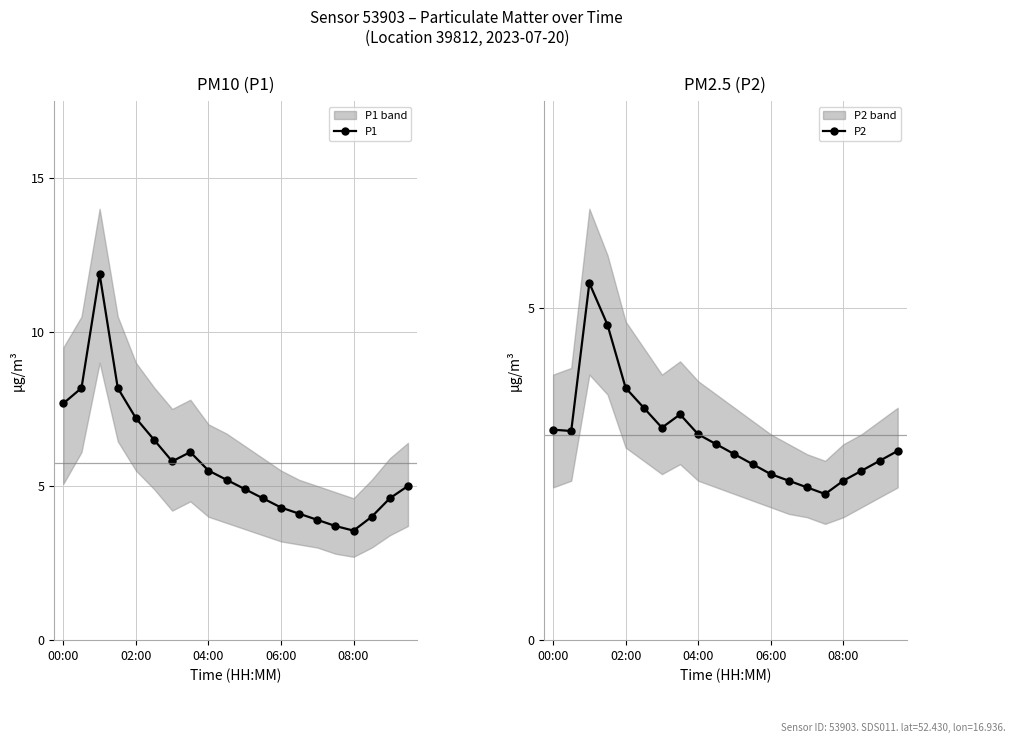

In P1, how many points are lower than both neighbors (excluding endpoints)?

2